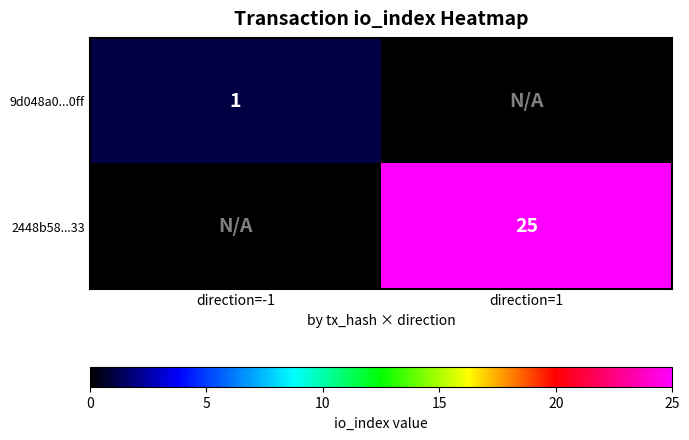

At how many categories does at least one series exceed 7?

1